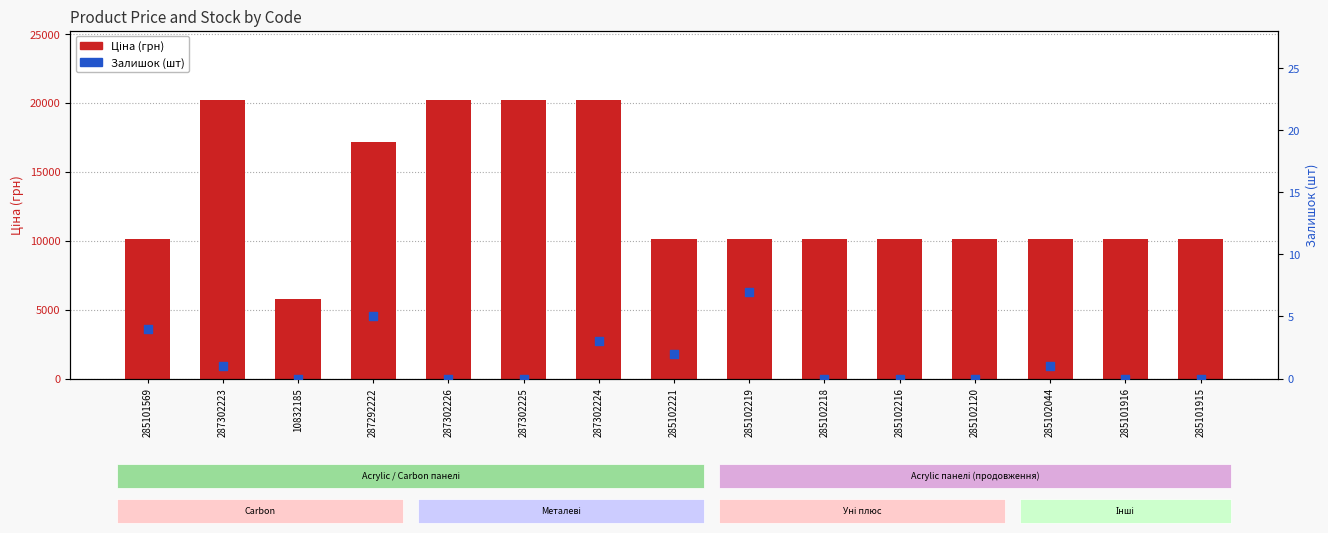

Which series reaches the maximum Y coordinate?

Ціна